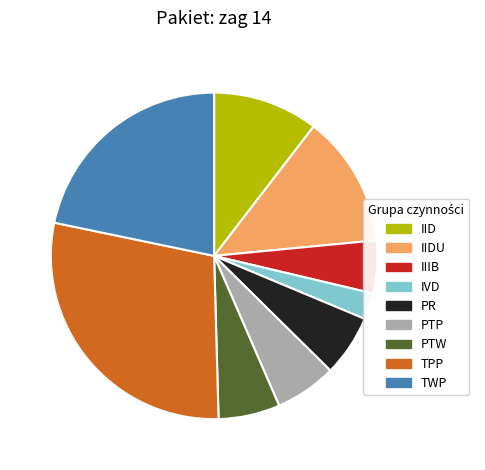

Is there a majority slice in this chart?

No